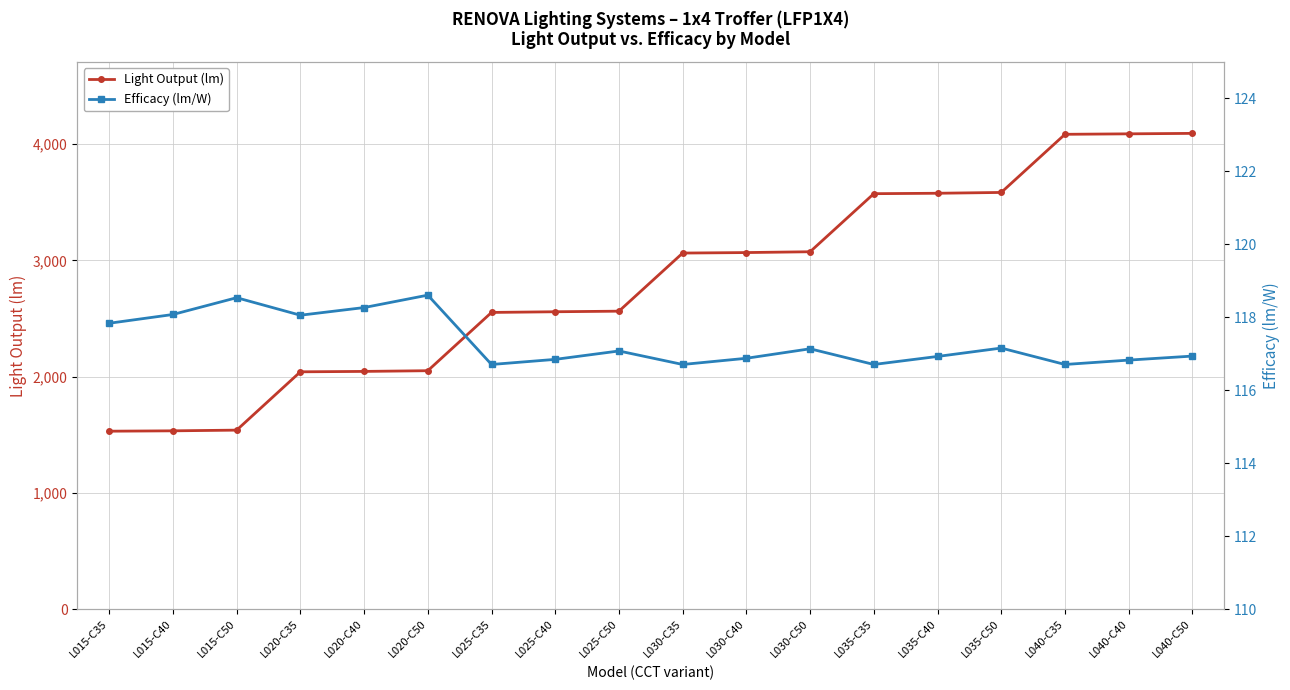

Which has a higher value, L015-C40 or L030-C35?

L030-C35